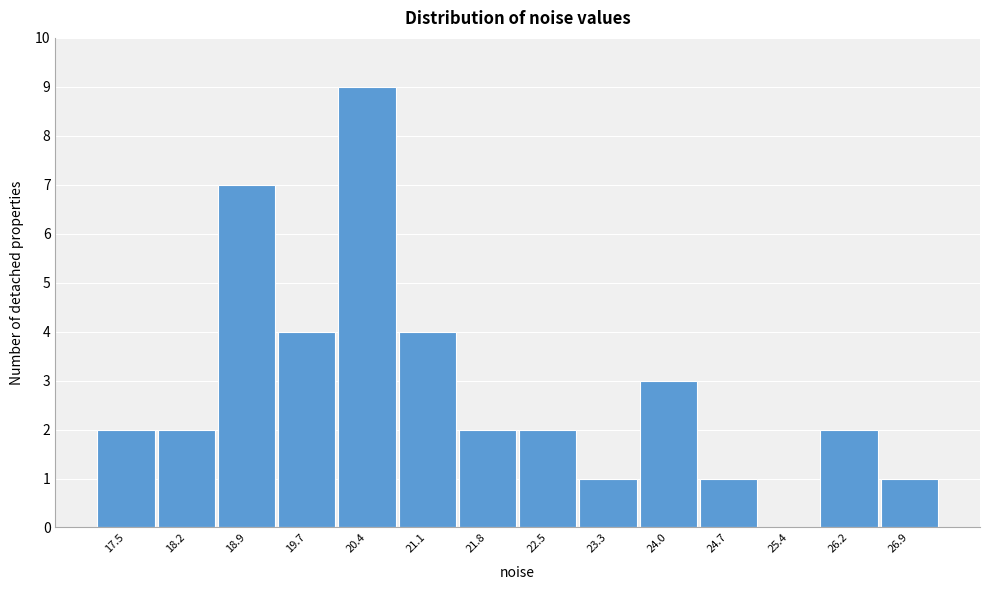

Reading left to right, transcribe this chart: for each bar, give the range it covers on the x-axis and its height. Neither the bar edges nor the heights are printed on the chart, so give them approximately, as read against the axes.

17.1 to 17.8: 2
17.8 to 18.6: 2
18.6 to 19.3: 7
19.3 to 20.0: 4
20.0 to 20.7: 9
20.7 to 21.5: 4
21.5 to 22.2: 2
22.2 to 22.9: 2
22.9 to 23.6: 1
23.6 to 24.4: 3
24.4 to 25.1: 1
25.1 to 25.8: 0
25.8 to 26.5: 2
26.5 to 27.2: 1